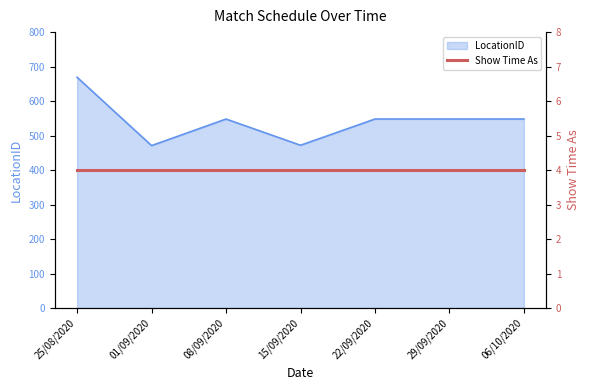

Reading left to right, what are all the values shown in this chart?

669	471	548	472	548	548	548